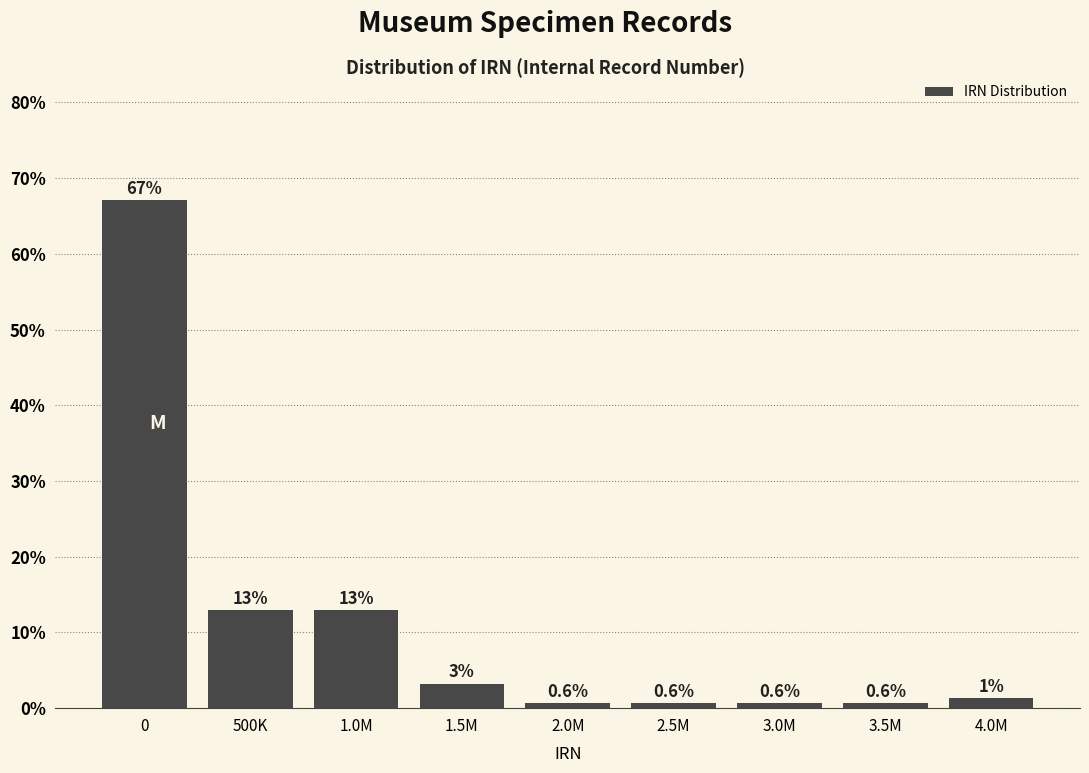

The value at 0 is 67.1. True or false?

True